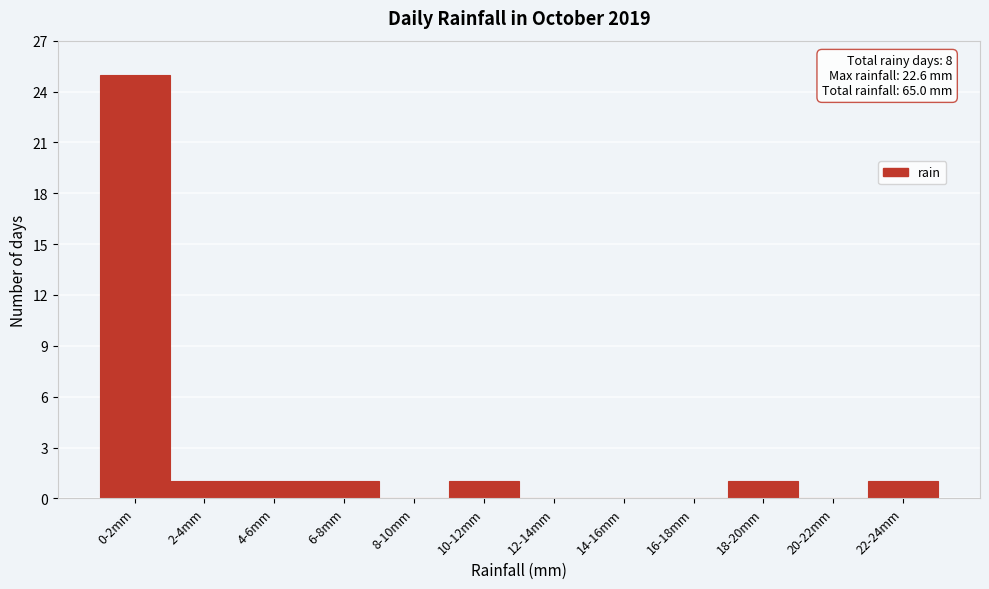

Reading left to right, transcribe all the data shown in this chart.

0-2mm=25	2-4mm=1	4-6mm=1	6-8mm=1	8-10mm=0	10-12mm=1	12-14mm=0	14-16mm=0	16-18mm=0	18-20mm=1	20-22mm=0	22-24mm=1